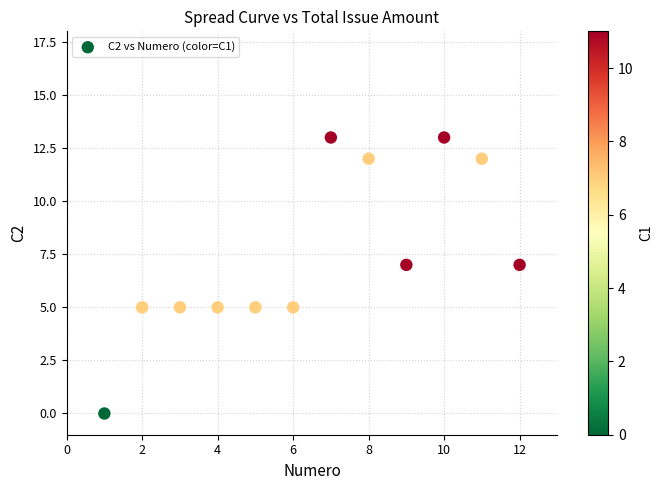

What is the average X value?

6